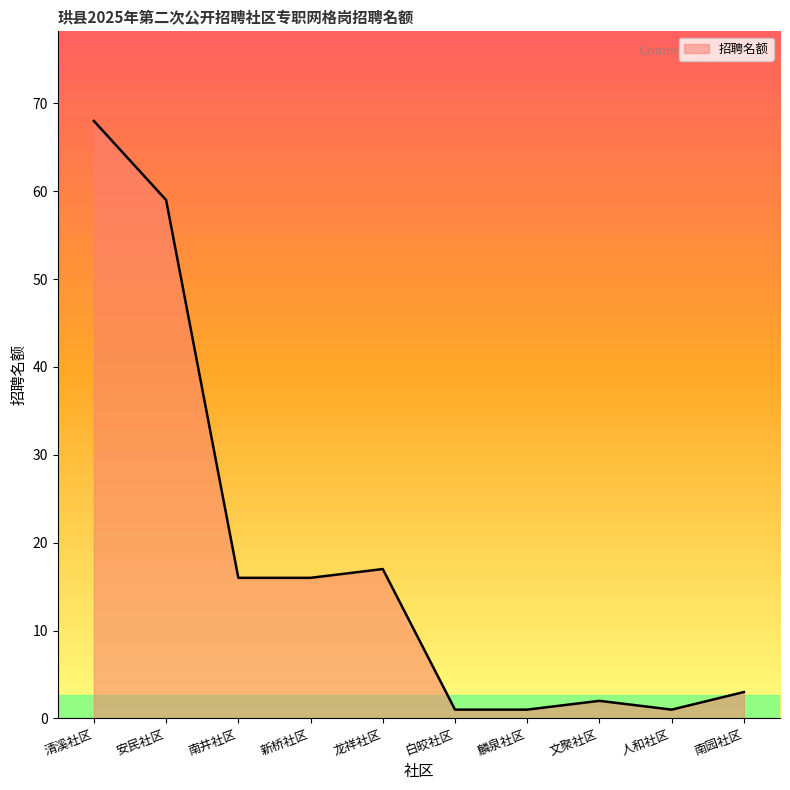

Reading left to right, transcribe all the data shown in this chart.

68	59	16	16	17	1	1	2	1	3